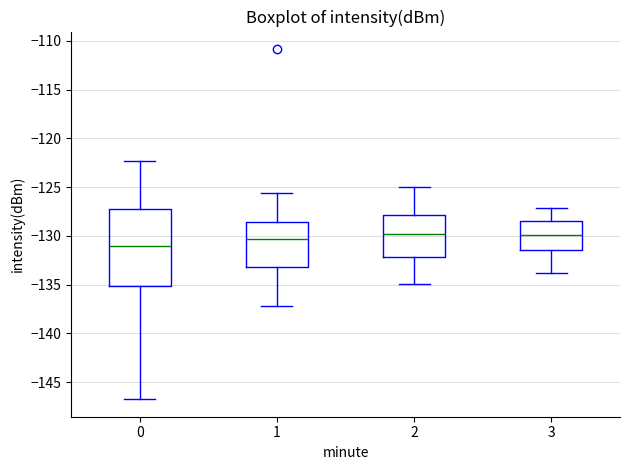

Reading left to right, read every box against the y-axis: the position of its median line, the range the box covers, and the ends of its whiskers. The values are not printed on the chart, so give them approximately, as read against the axis.

0: median -131.0, box -135.0 to -127.5, whiskers -147.0 to -122.5
1: median -130.5, box -133.0 to -128.5, whiskers -137.0 to -125.5
2: median -130.0, box -132.0 to -128.0, whiskers -135.0 to -125.0
3: median -130.0, box -131.5 to -128.5, whiskers -134.0 to -127.0